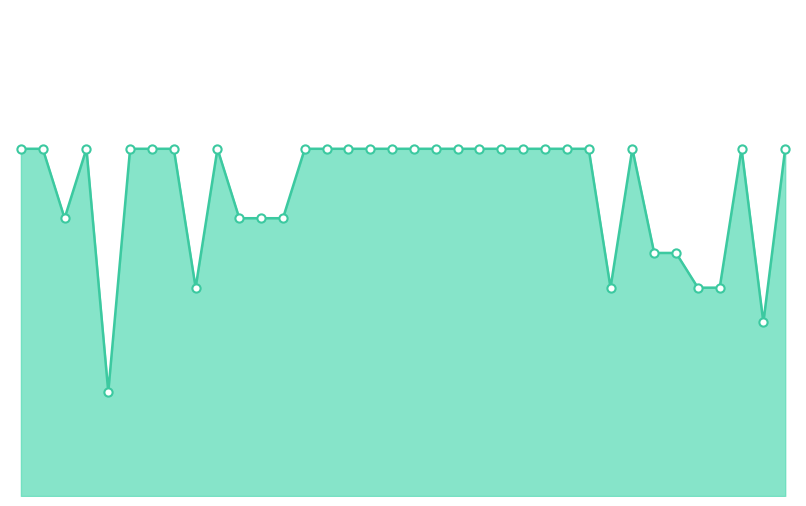

Is this an area chart (filled region under the line)?

Yes